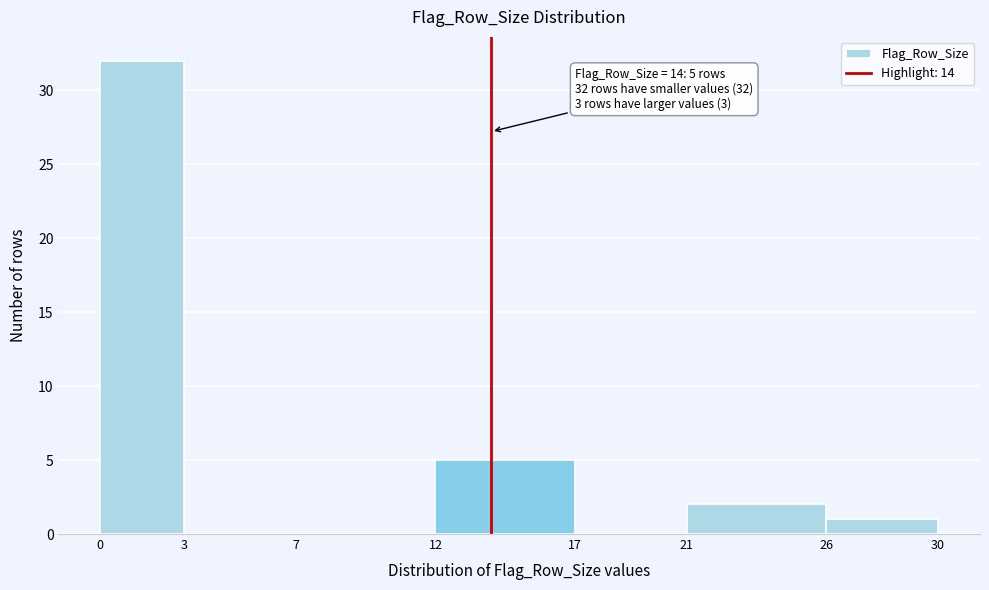

Which range on the x-axis has the tallest bar?

0 to 3